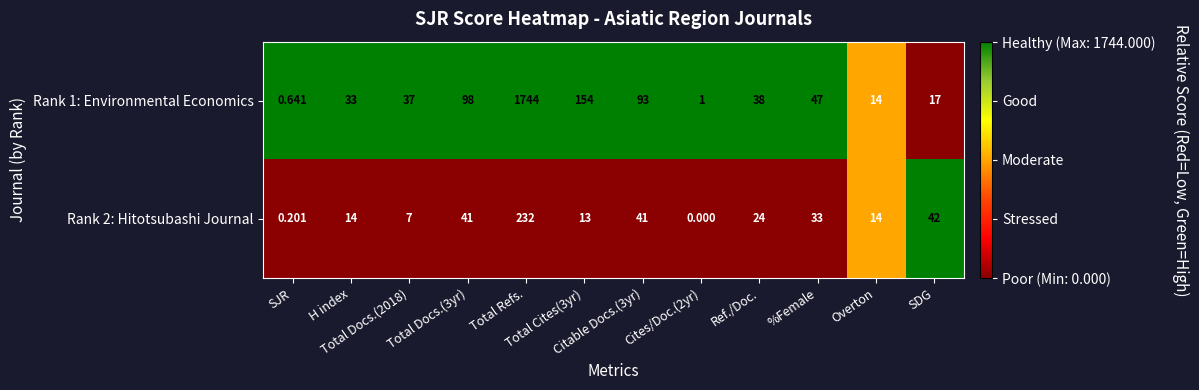

What is the difference between the highest and lowest values at Ref./Doc.?

14.0